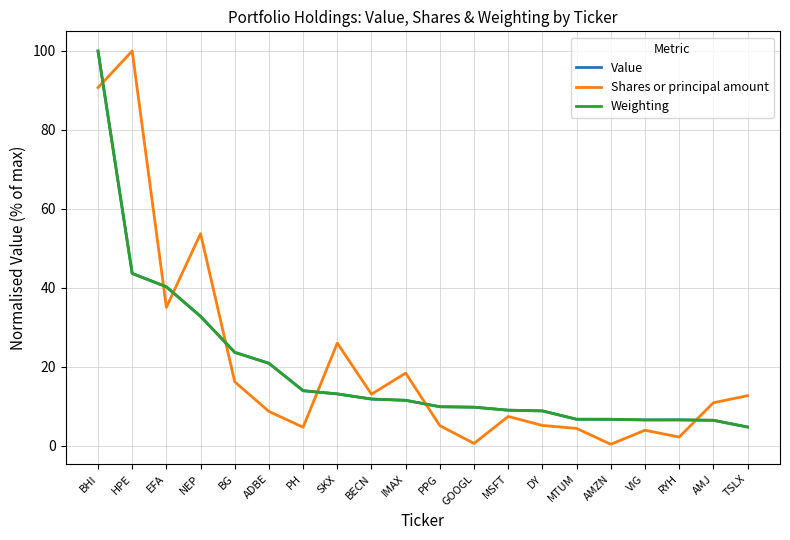

What is the average value of the Value series?

19.4